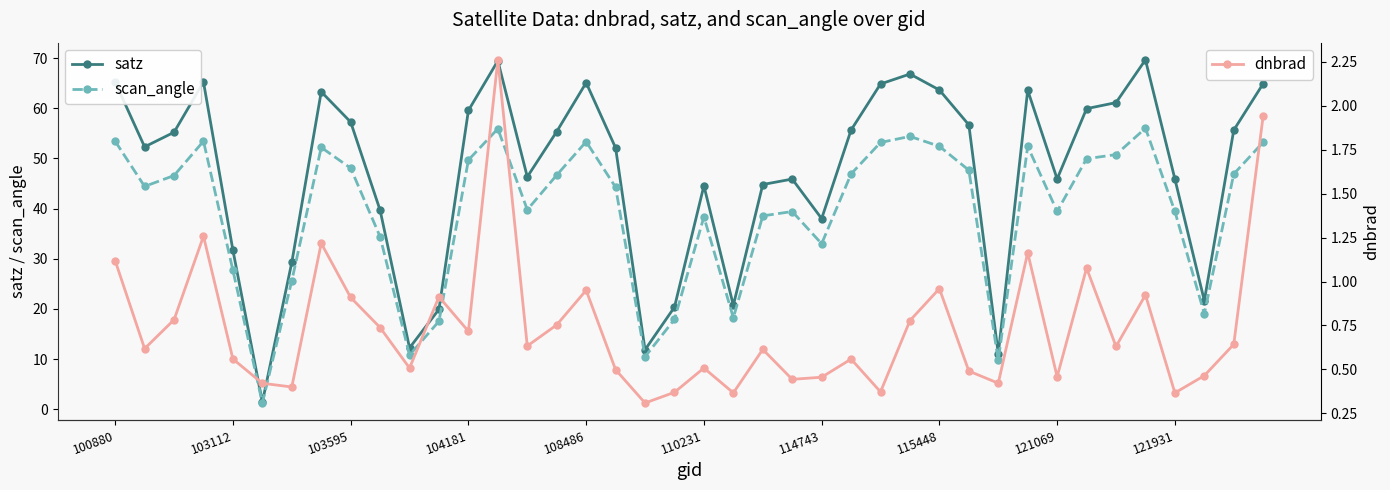

What are all the series names shown in the legend?

satz, scan_angle, dnbrad